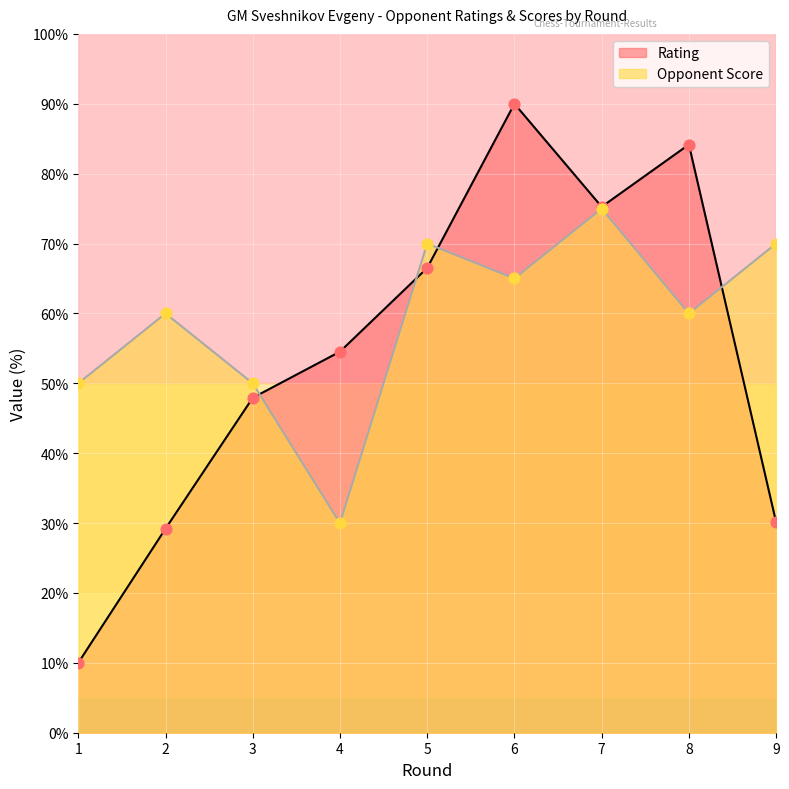

Is the value of Opponent Score at 1 greater than the value of Rating at 9?

Yes